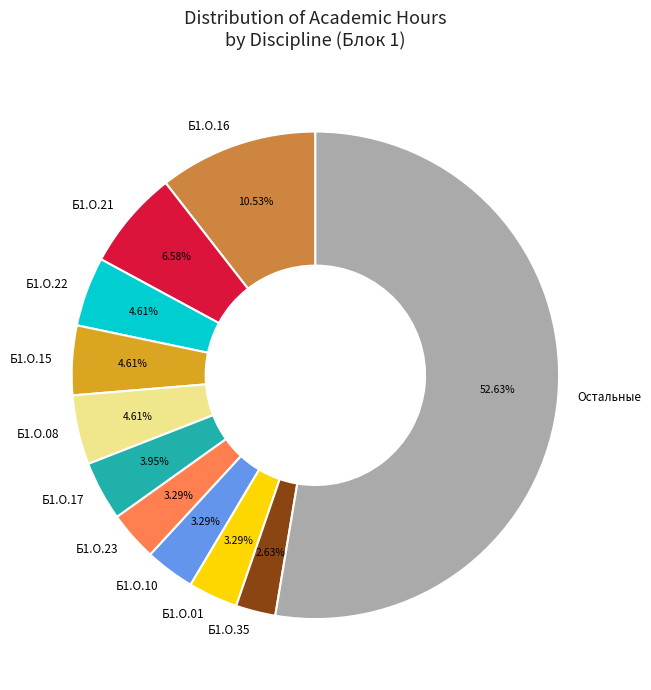

Which slice is the largest?

Остальные